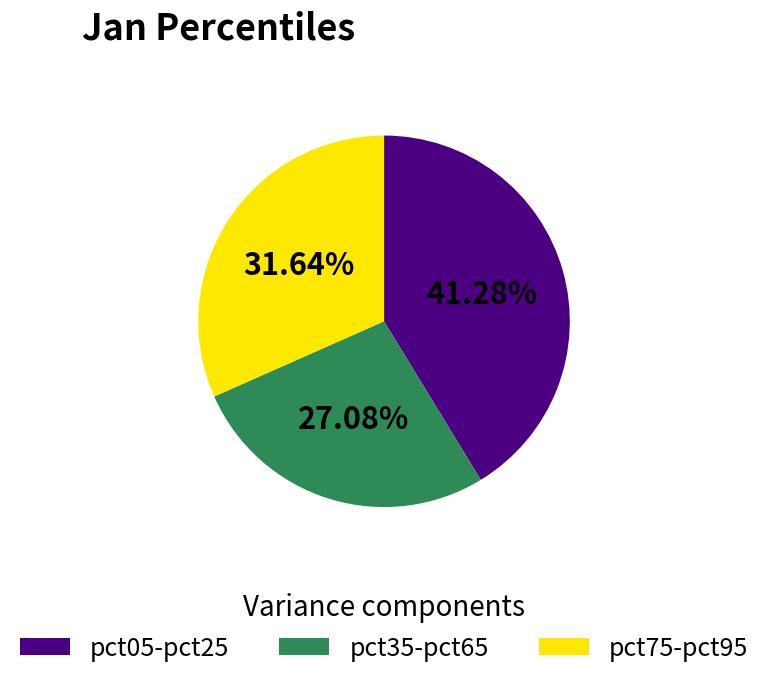

Which category has the biggest portion of the pie?

pct05-pct25